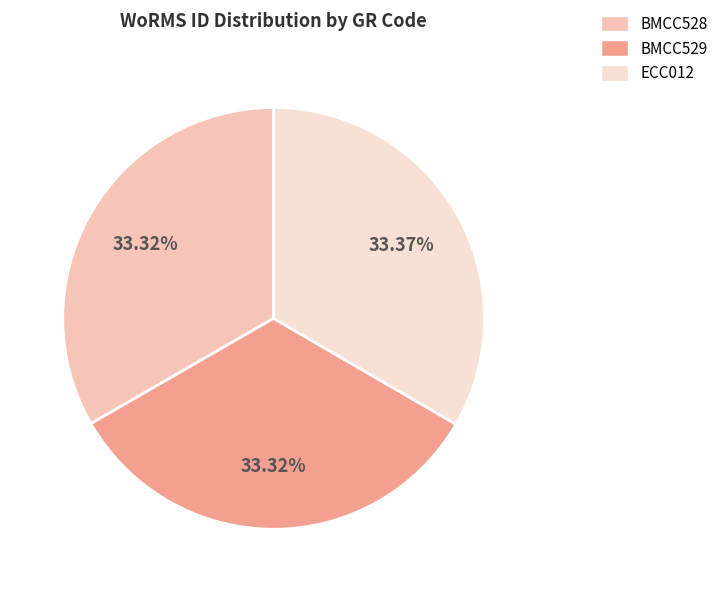

Count the number of slices in the pie.

3